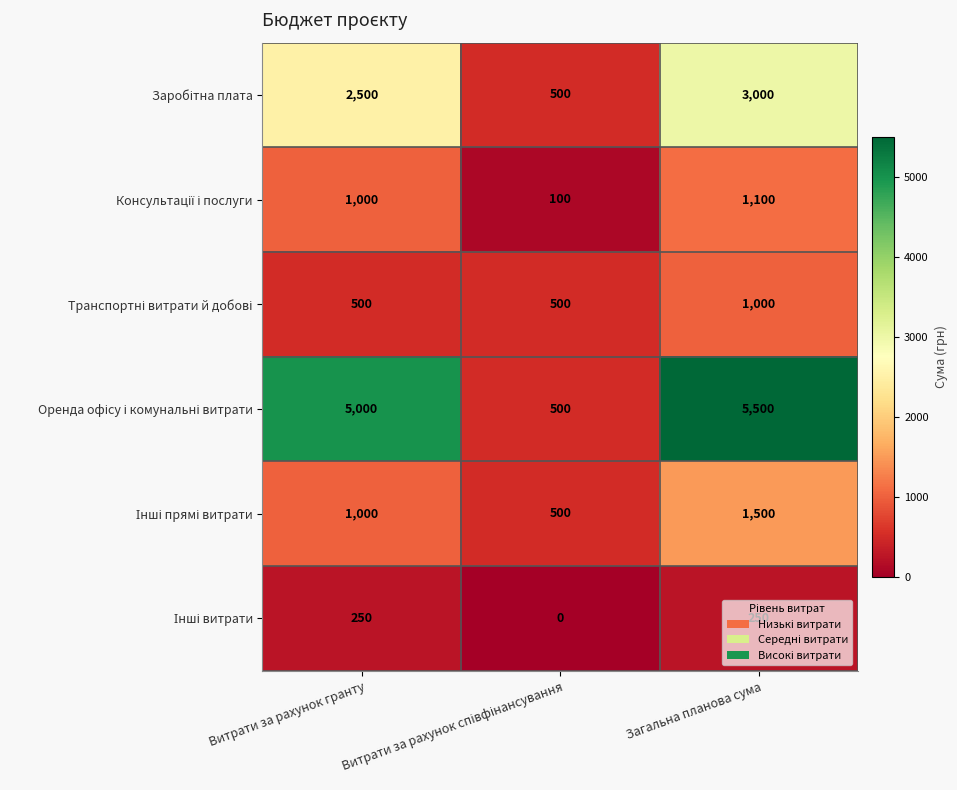

What is the difference between the highest and lowest values at Витрати за рахунок гранту?

4750